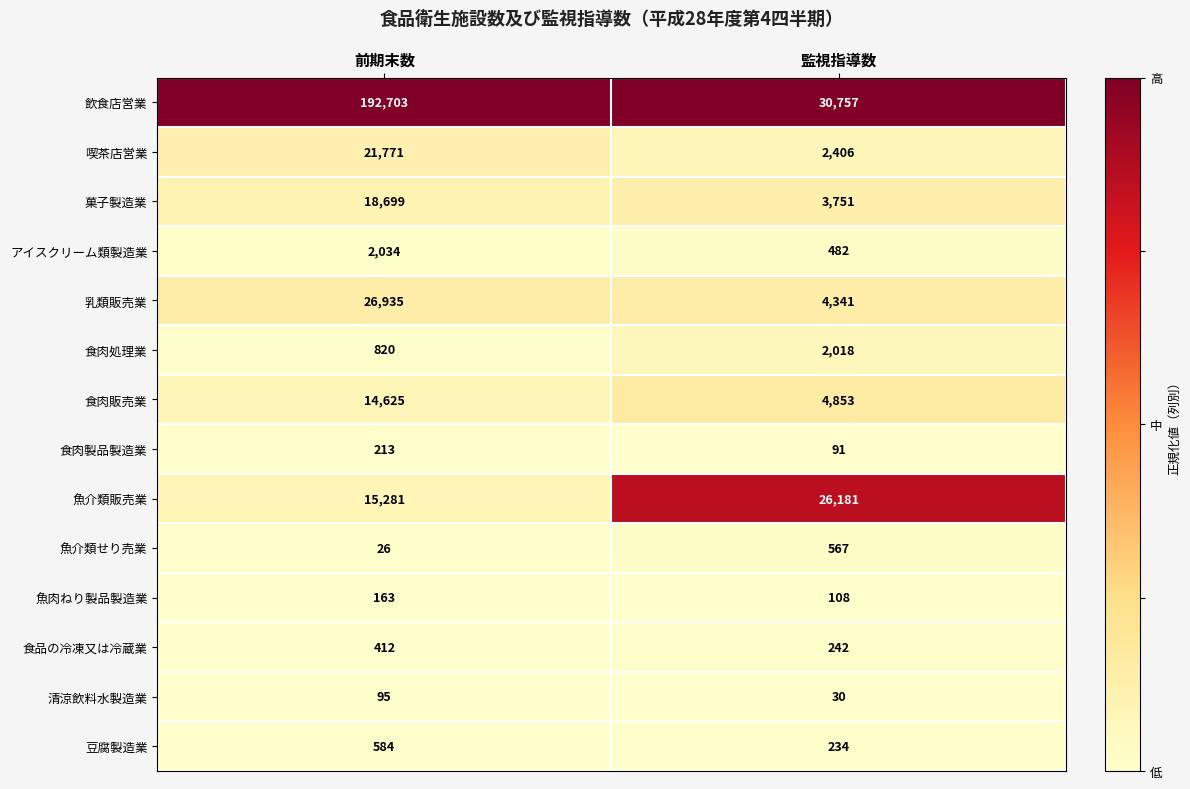

Reading right to left, transcribe all the data shown in this chart.

飲食店営業: 監視指導数=30757	前期末数=192703
喫茶店営業: 監視指導数=2406	前期末数=21771
菓子製造業: 監視指導数=3751	前期末数=18699
アイスクリーム類製造業: 監視指導数=482	前期末数=2034
乳類販売業: 監視指導数=4341	前期末数=26935
食肉処理業: 監視指導数=2018	前期末数=820
食肉販売業: 監視指導数=4853	前期末数=14625
食肉製品製造業: 監視指導数=91	前期末数=213
魚介類販売業: 監視指導数=26181	前期末数=15281
魚介類せり売業: 監視指導数=567	前期末数=26
魚肉ねり製品製造業: 監視指導数=108	前期末数=163
食品の冷凍又は冷蔵業: 監視指導数=242	前期末数=412
清涼飲料水製造業: 監視指導数=30	前期末数=95
豆腐製造業: 監視指導数=234	前期末数=584